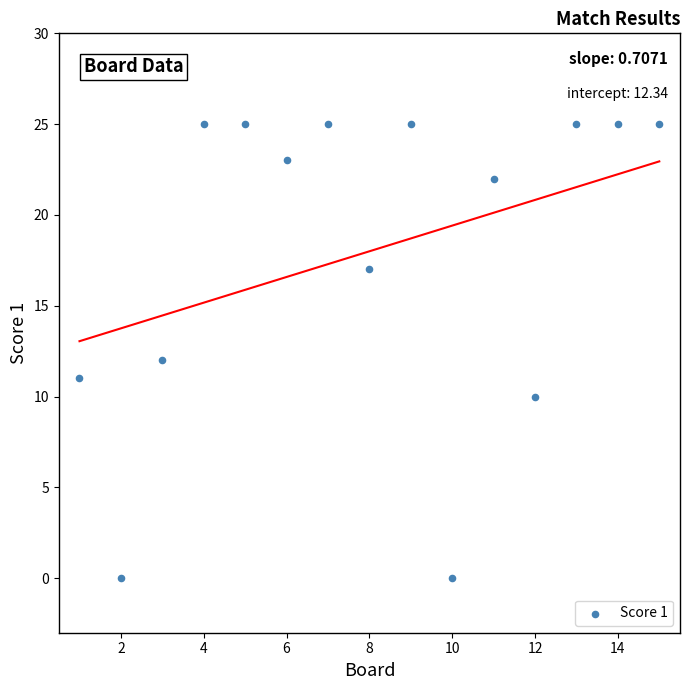

What is the range of Y values (max minus min)?

25